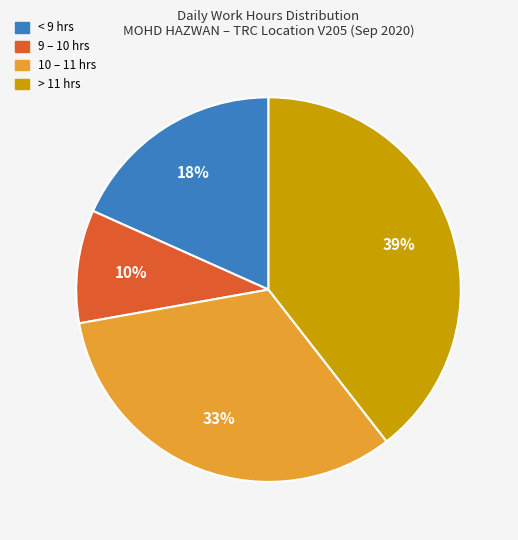

What is the largest slice in the pie chart?

> 11 hrs